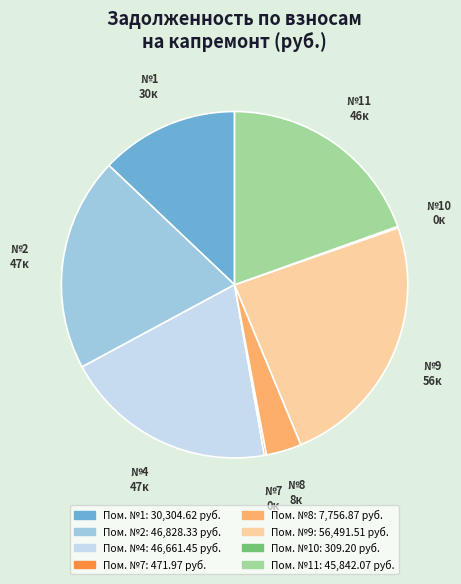

Does any single category account for the majority?

No